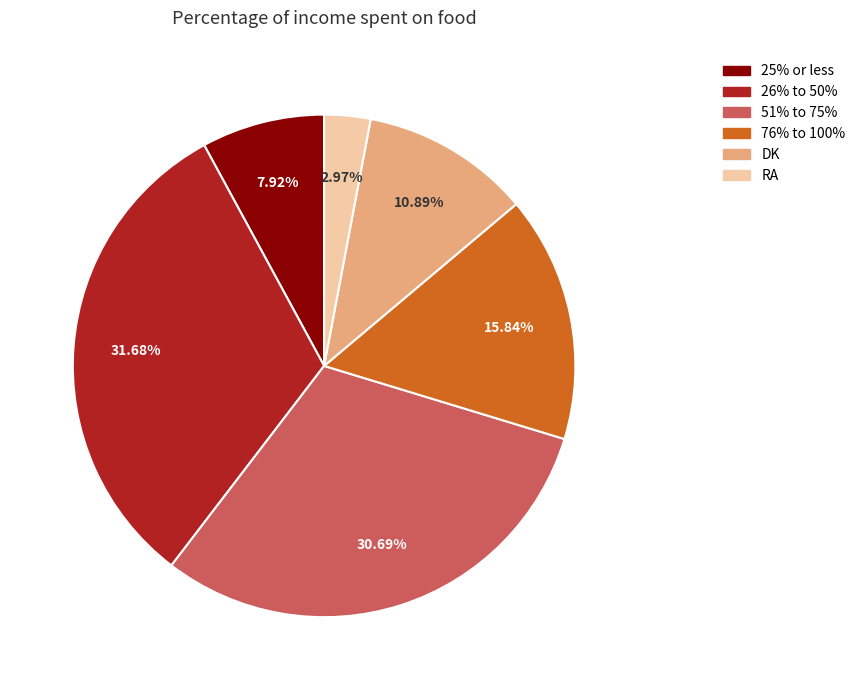

Approximately how many times larger is the value at 26% to 50% compared to 76% to 100%?

2.0